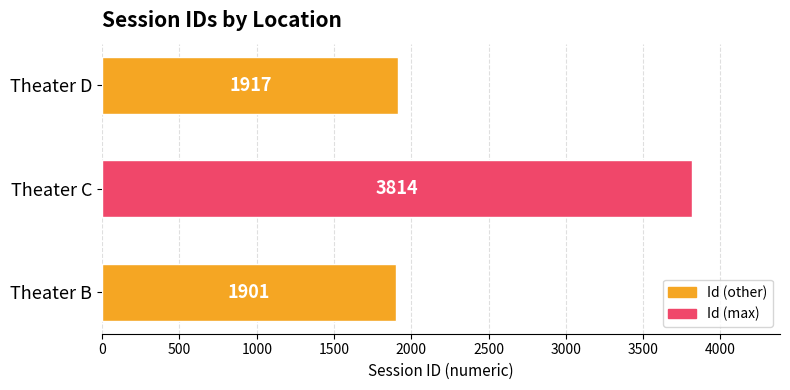

Which has a higher value, Theater B or Theater D?

Theater D